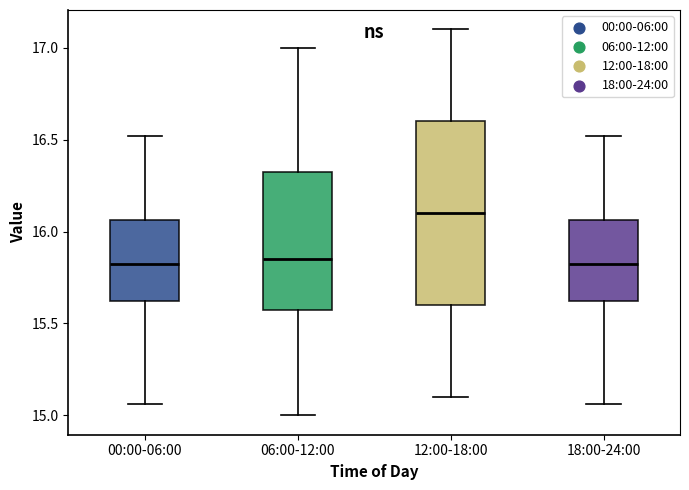

Where is the lower edge of the box for 18:00-24:00 on the y-axis? The values are not printed on the chart, so give them approximately, as read against the axis.

15.60